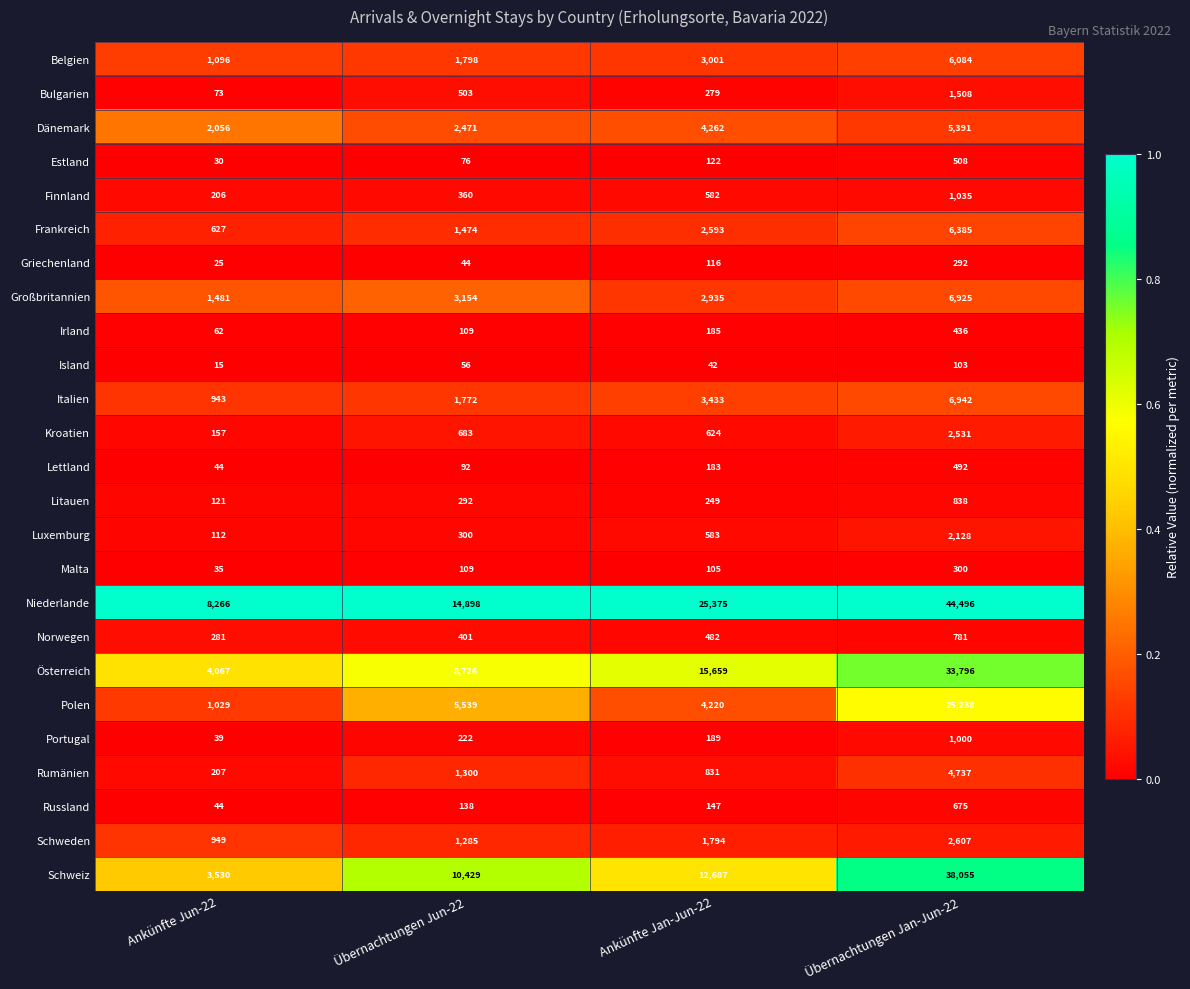

Rank the series at Ankünfte Jan-Jun-22 from highest to lowest value.

Niederlande, Österreich, Schweiz, Dänemark, Polen, Italien, Belgien, Großbritannien, Frankreich, Schweden, Rumänien, Kroatien, Luxemburg, Finnland, Norwegen, Bulgarien, Litauen, Portugal, Irland, Lettland, Russland, Estland, Griechenland, Malta, Island